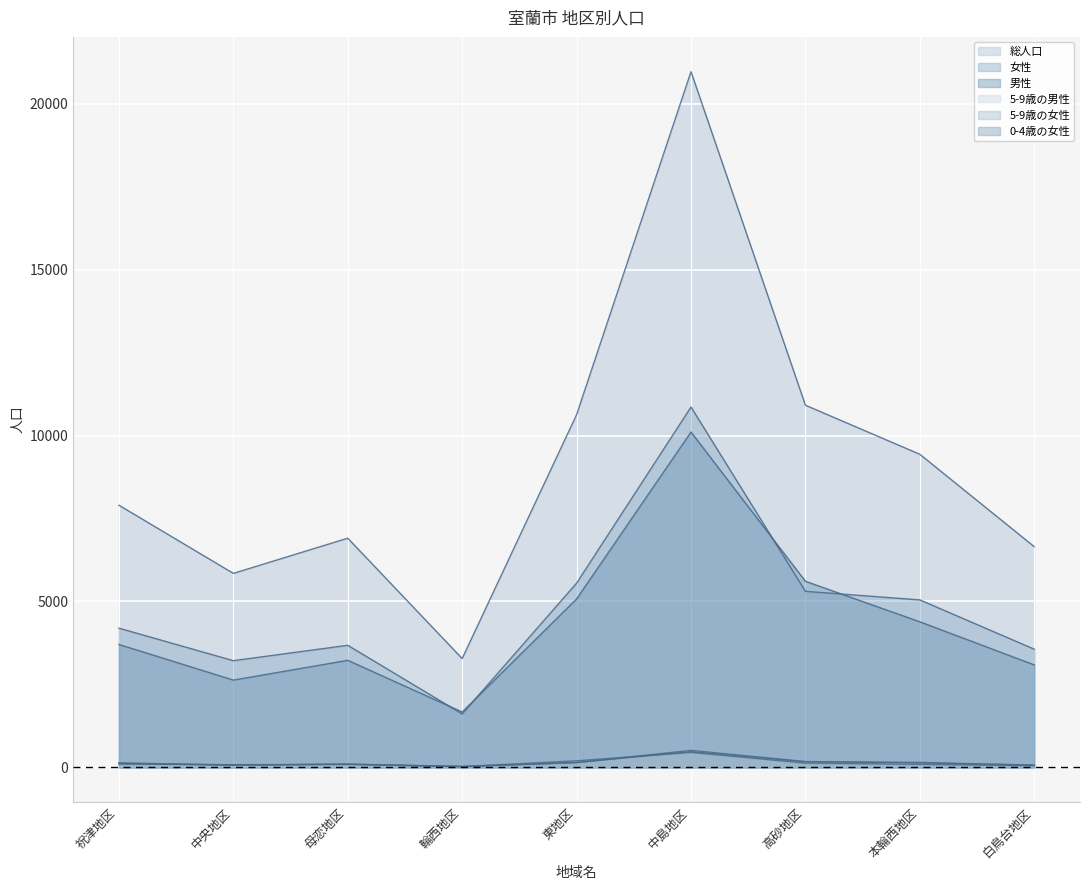

What value does the 男性 series have at 母恋地区?

3227